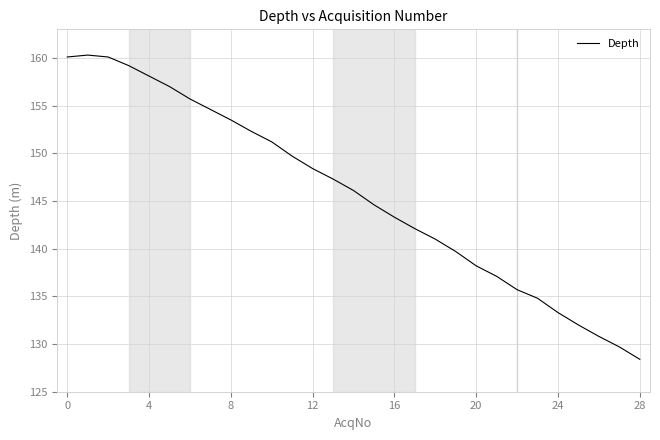

What is the smallest value displayed?

128.4